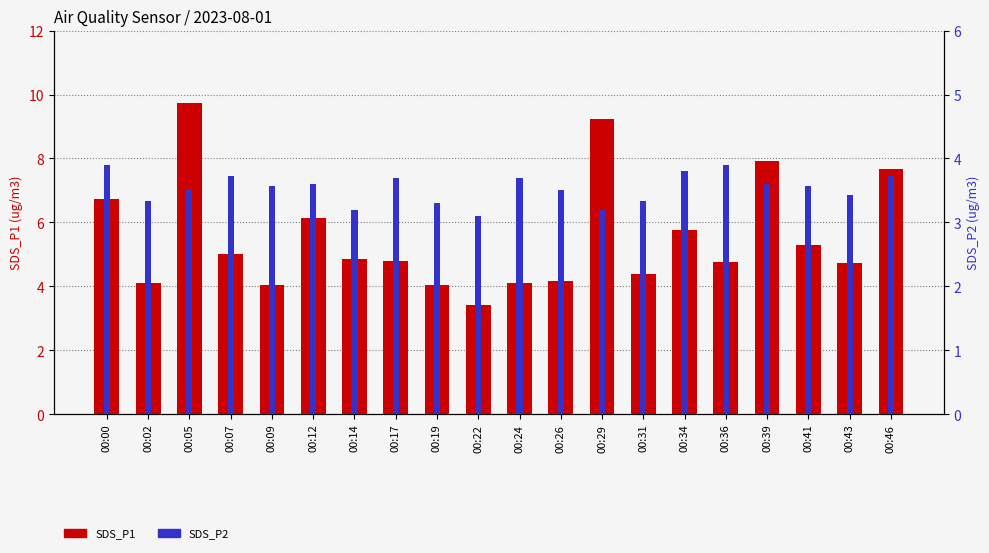

Which label corresponds to the smallest value in the chart?

00:22